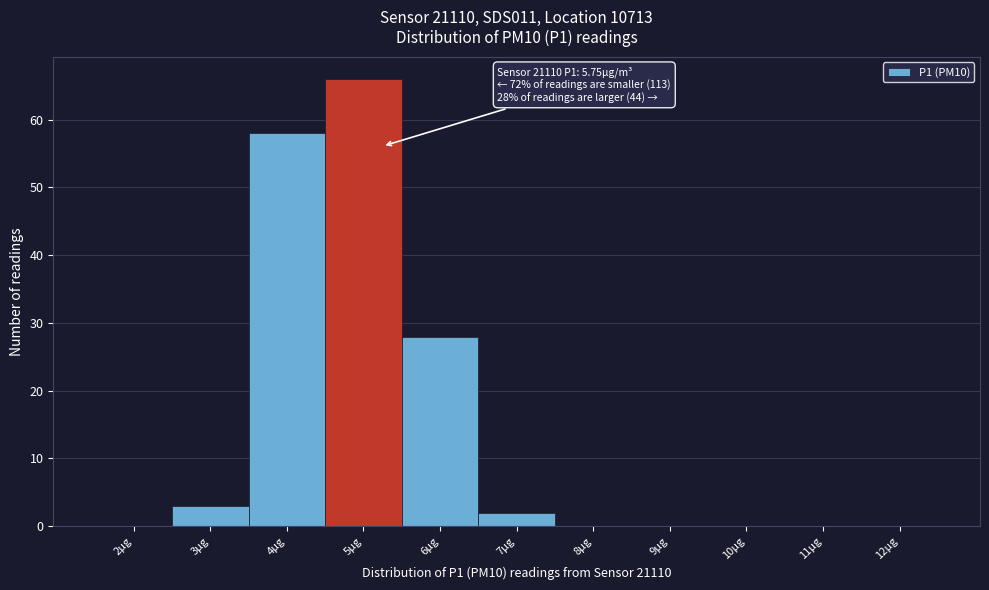

Reading left to right, extract all data points from this chart.

2µg=0	3µg=3	4µg=58	5µg=66	6µg=28	7µg=2	8µg=0	9µg=0	10µg=0	11µg=0	12µg=0